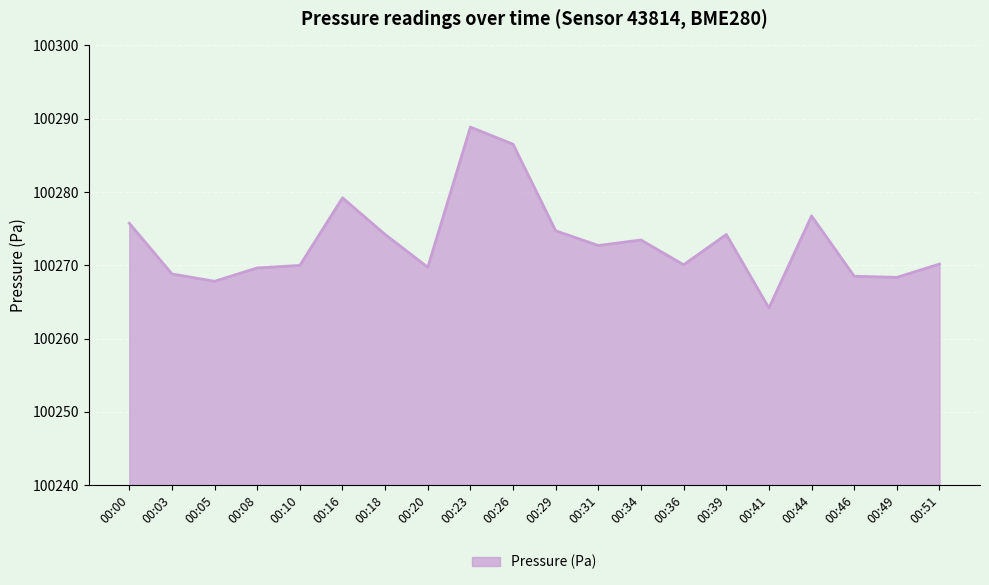

What is the smallest value displayed?

100264.2